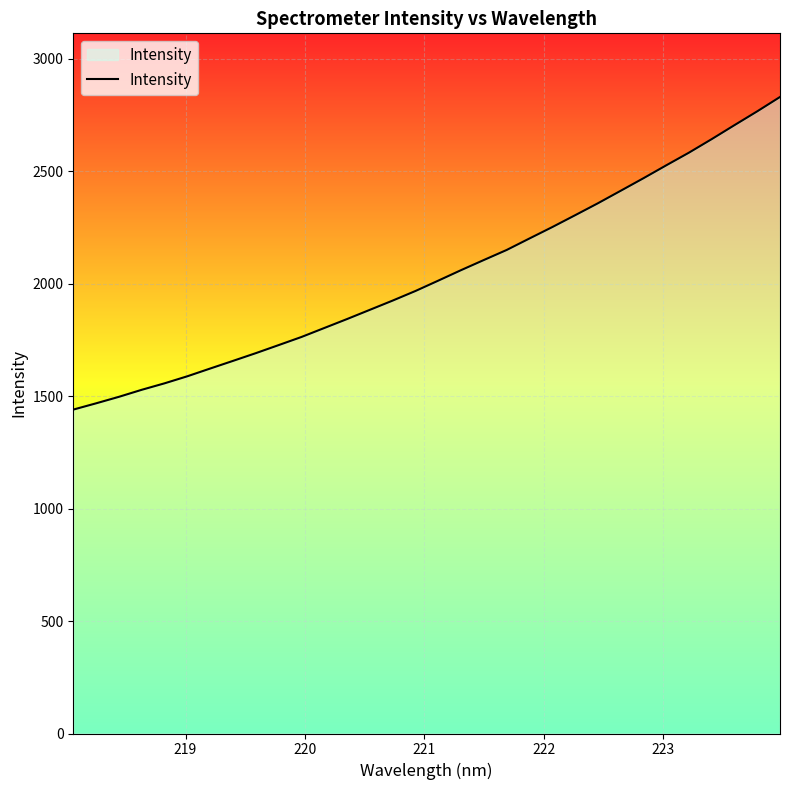

What is the smallest value displayed?

1440.4